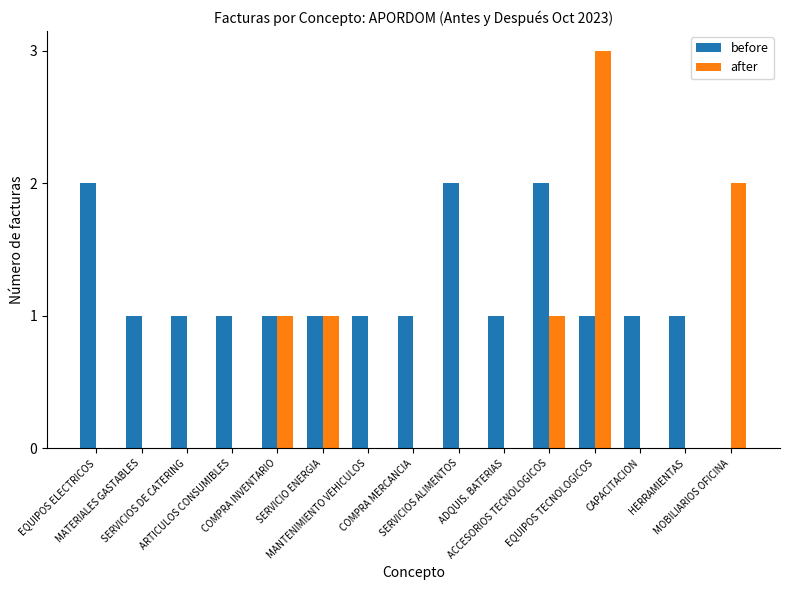

What is the spread (max minus min) of values at EQUIPOS TECNOLOGICOS?

2